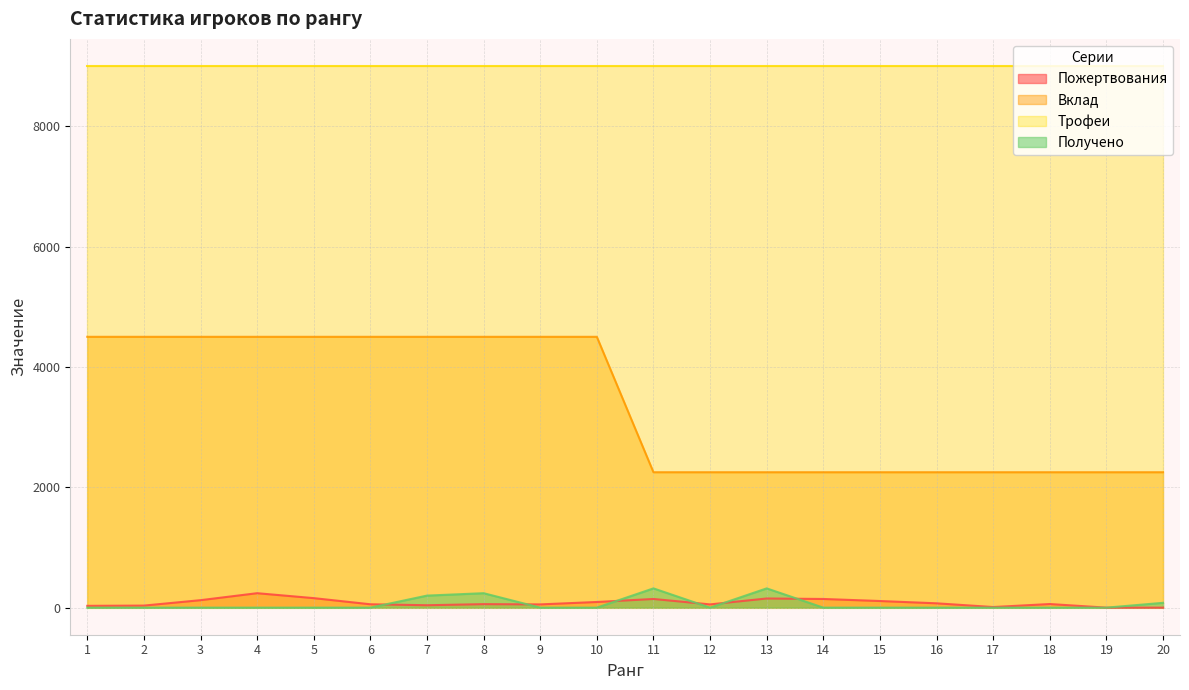

True or false: Вклад and Получено intersect in this chart.

False